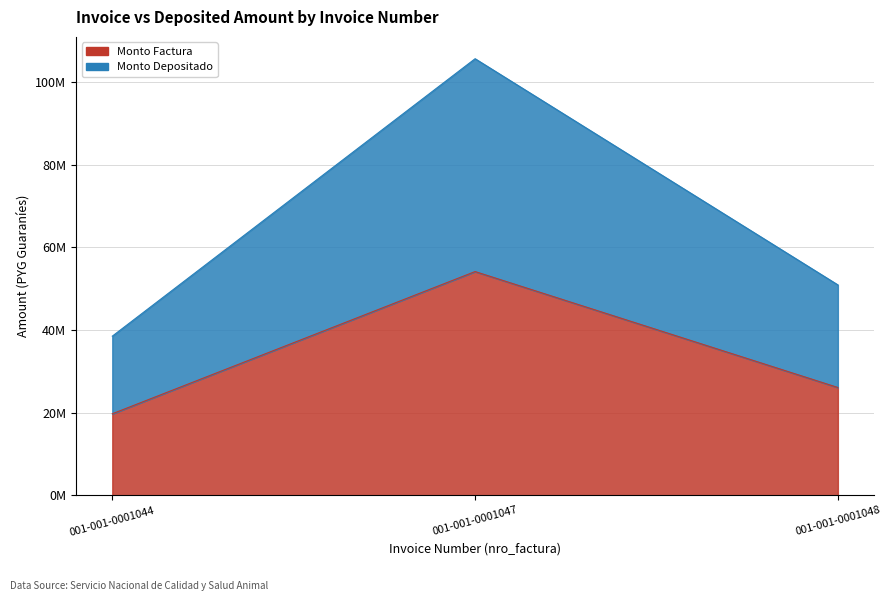

Reading right to left, extract all data points from this chart.

monto_factura: 001-001-0001048=26109731	001-001-0001047=54165572	001-001-0001044=19750000
monto_depositado_proveedor: 001-001-0001048=50939610	001-001-0001047=105676046	001-001-0001044=38531890